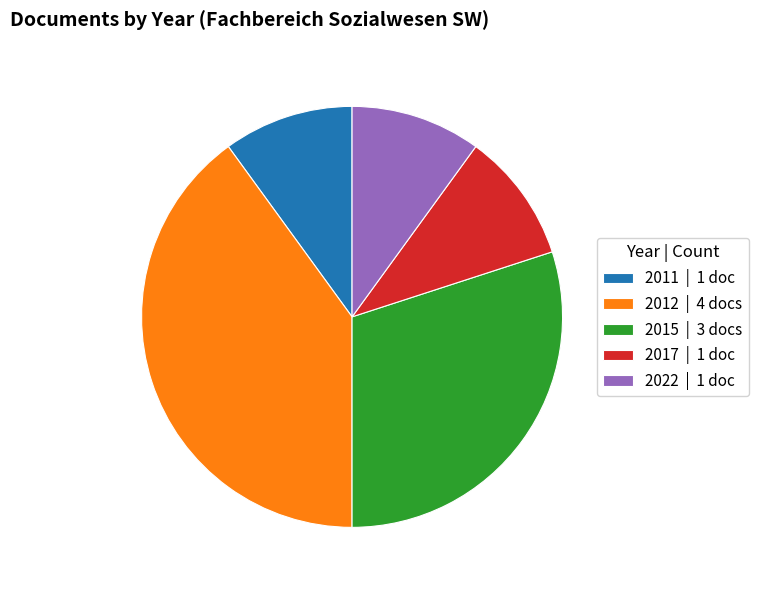

Do 2015 | 3 docs and 2017 | 1 doc together represent more than half of the pie?

No